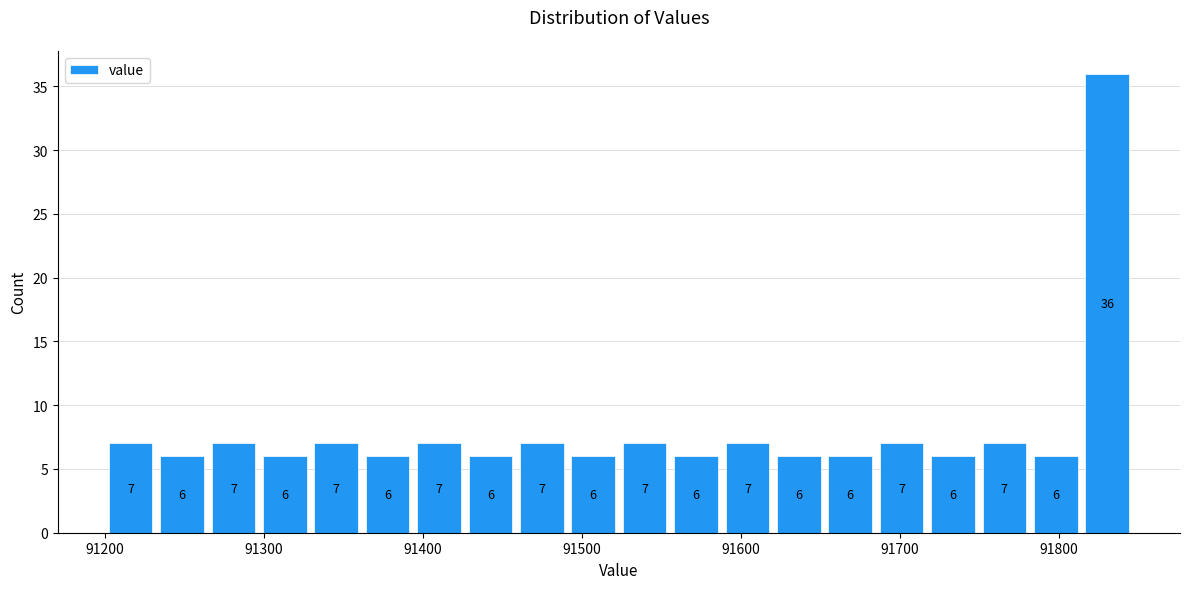

Around what value on the x-axis is the tallest bar? Give the approximate position of its centre, as read against the axis.

91830